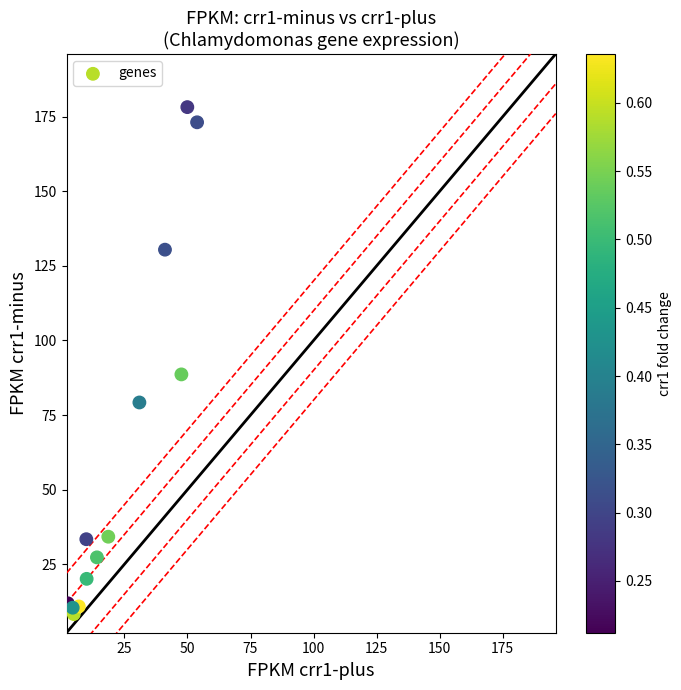

What is the range of X values (max minus min)?

51.3